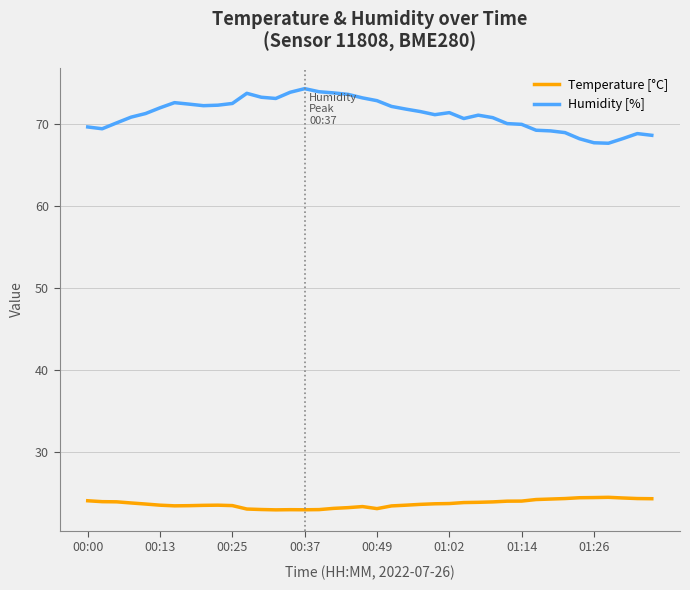

What is the difference between the maximum and minimum values in the Temperature [°C] series?

1.5